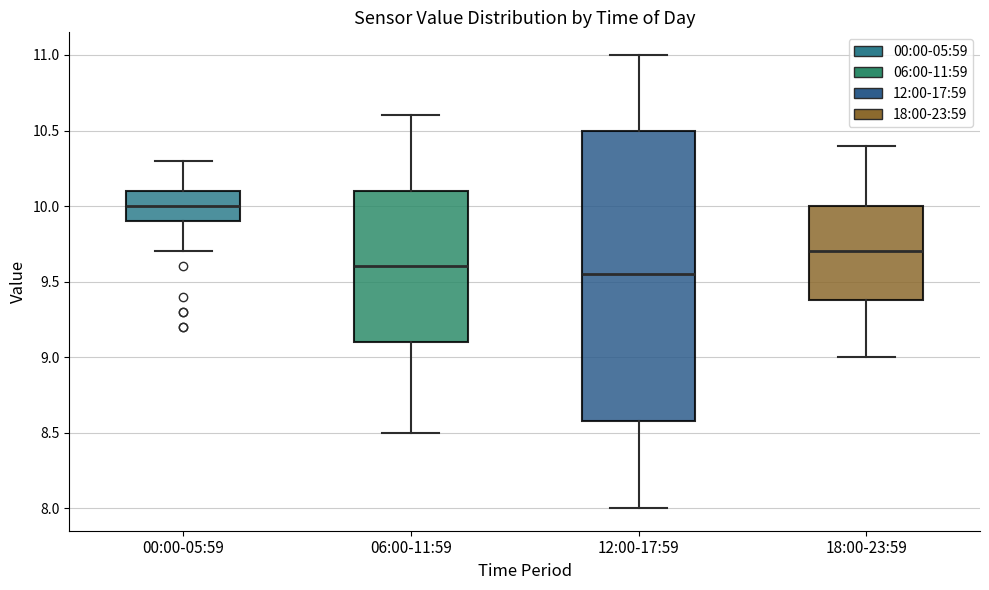

Which box is the tallest, from its lower edge to its upper edge?

12:00-17:59